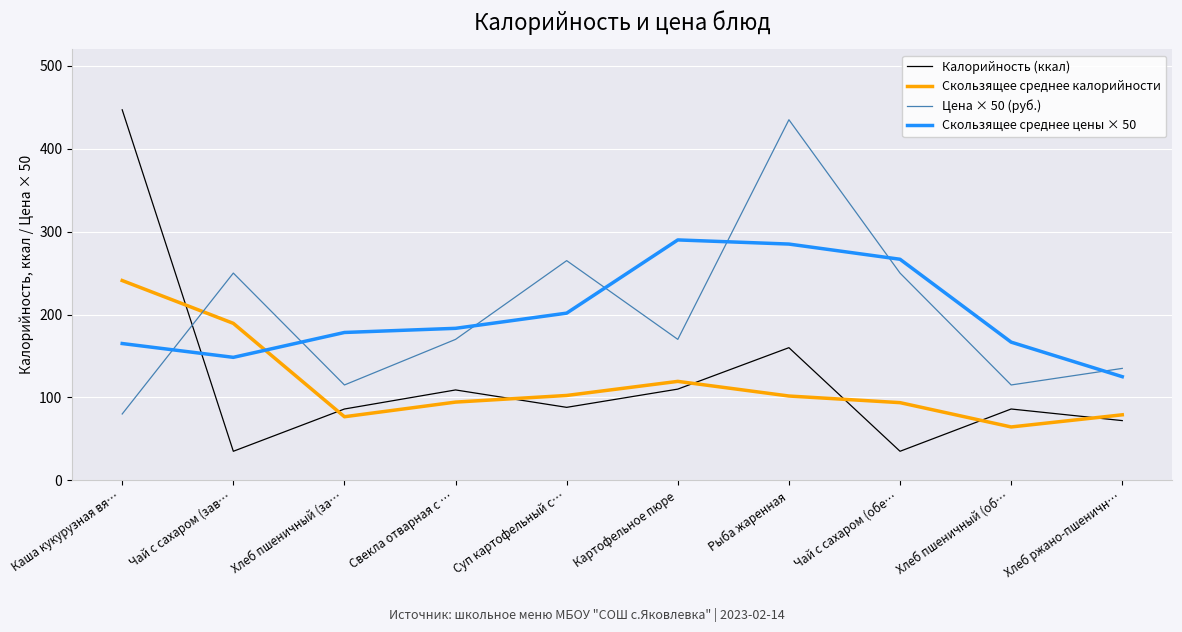

What is the sum of all Скользящее среднее цены × 50 values?

2010.0